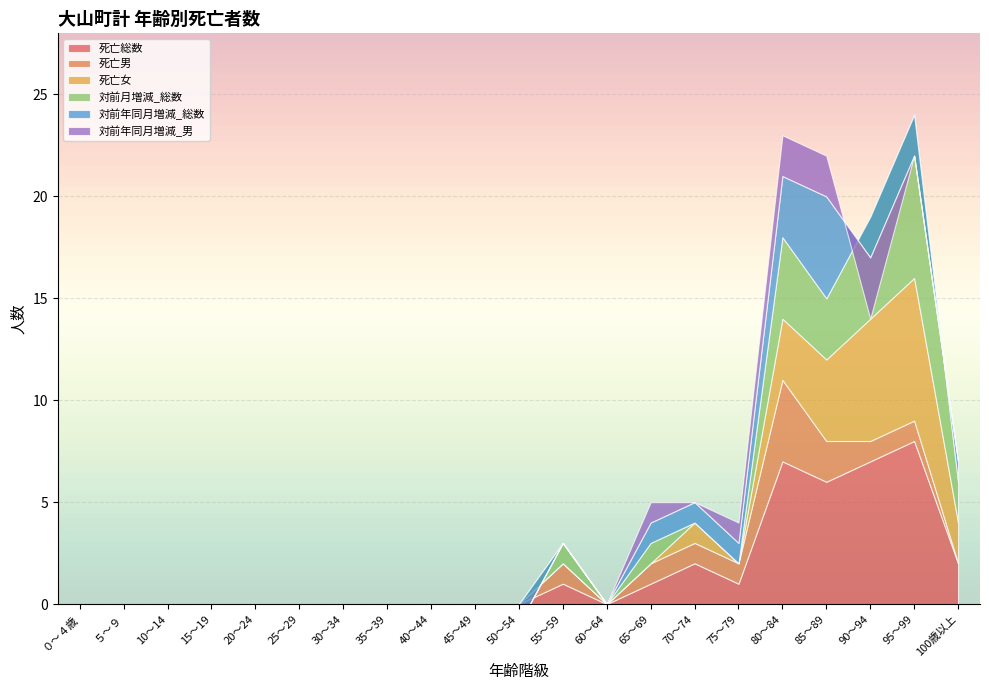

At which category does 死亡総数 reach its first local valley?

60～64